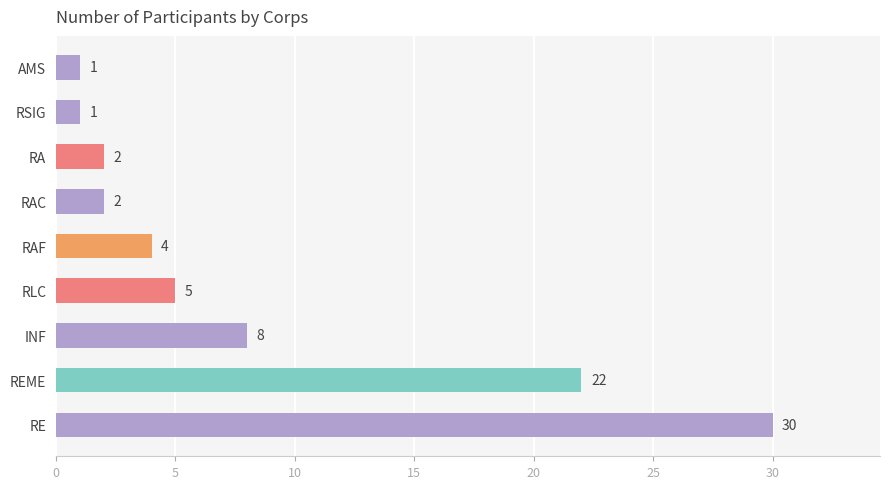

Which has a higher value, AMS or RA?

RA